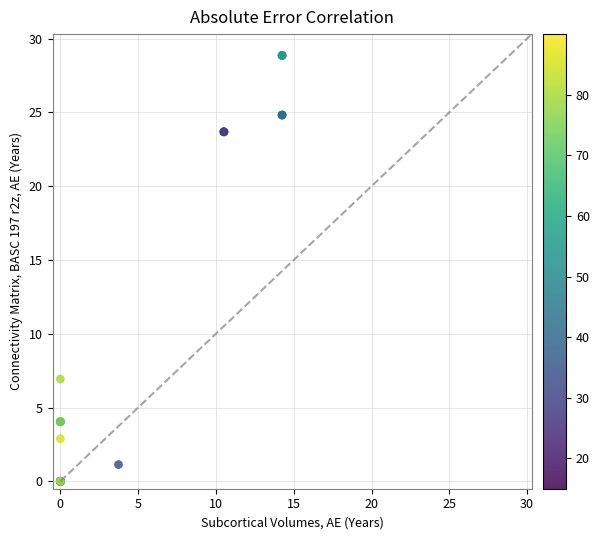

What Y value in the scatter plot is closest to 14?

6.9